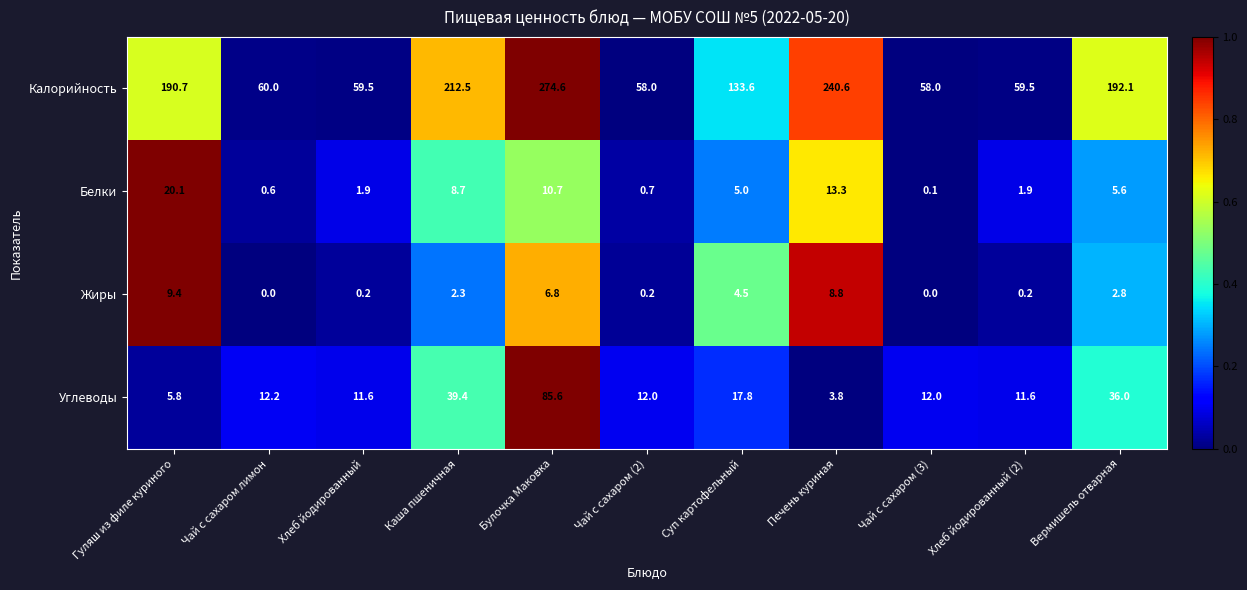

Is it true that Углеводы equals 5.8 at Гуляш из филе куриного?

True